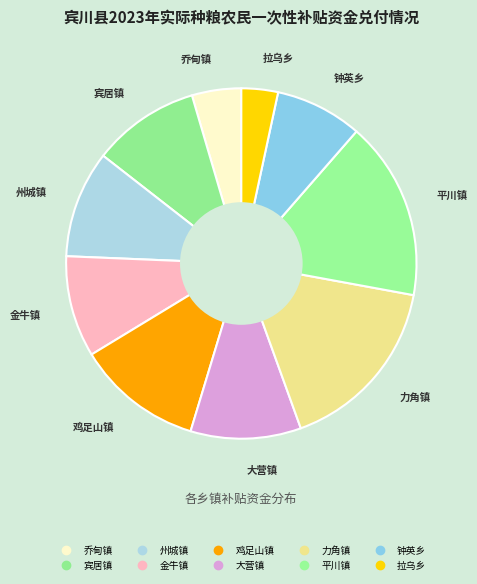

To the nearest percent, what is the combined percentage of 鸡足山镇 and 宾居镇?

22%